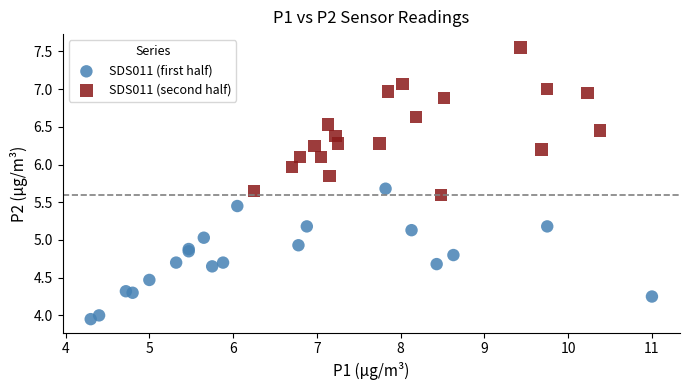

Which series has the largest Y range (max minus min)?

SDS011 (second half)